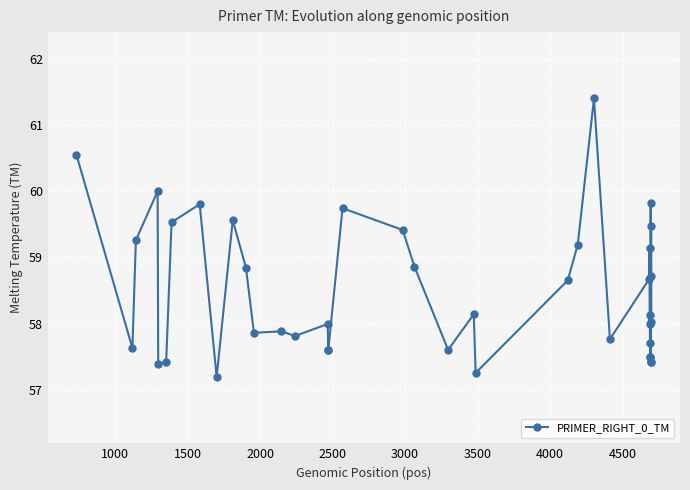

Count the number of categories in the chart.

40